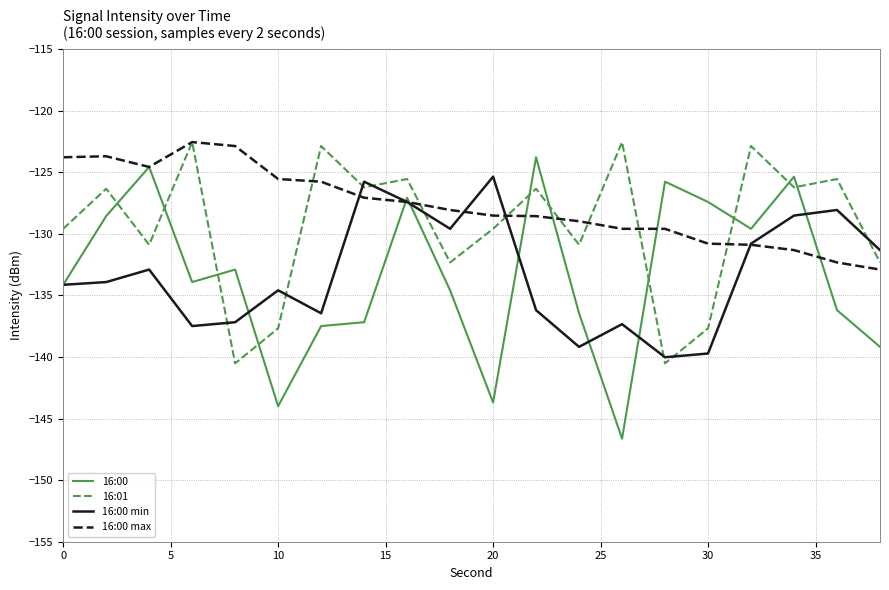

What is the lowest value of the 16:00 series?

-146.6